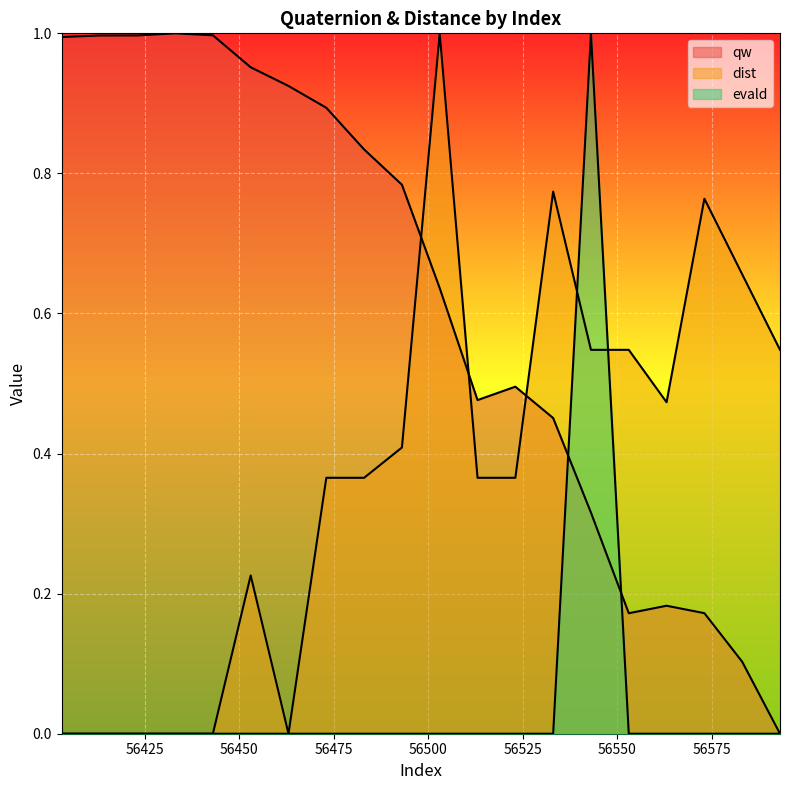

What is the highest value of the qw series?

1.0